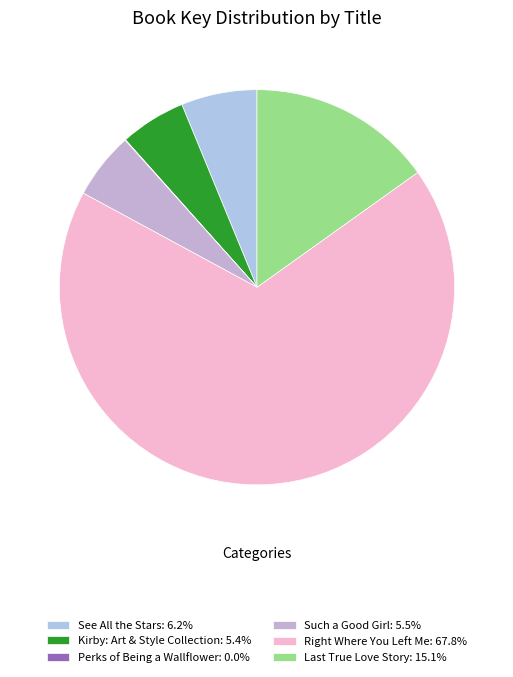

To the nearest percent, what percentage of the pie is See All the Stars?

6%